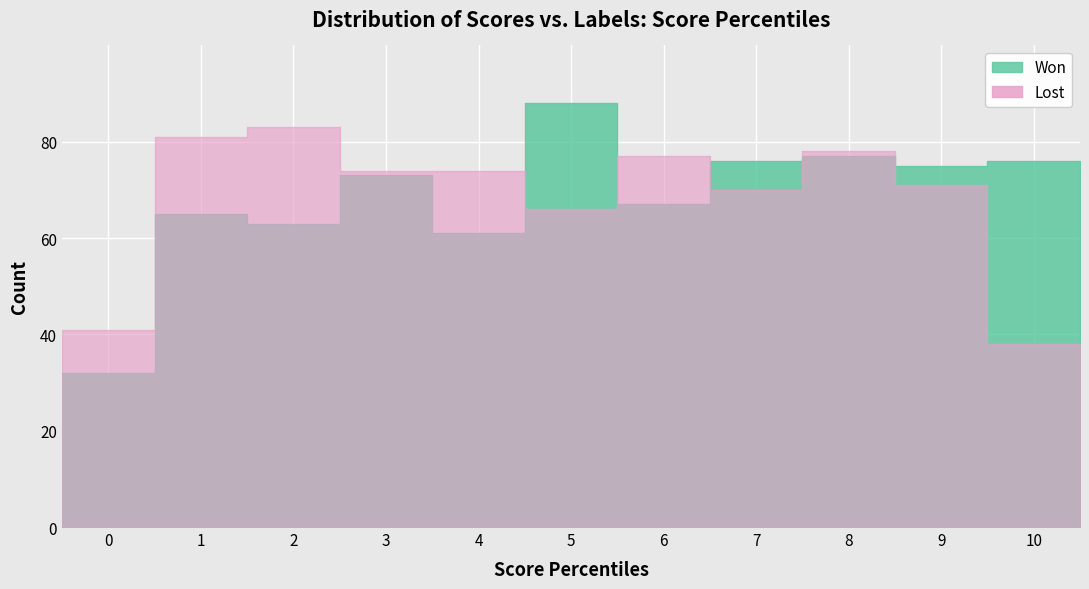

Which series ends up on top after the final intersection of Won and Lost?

Won